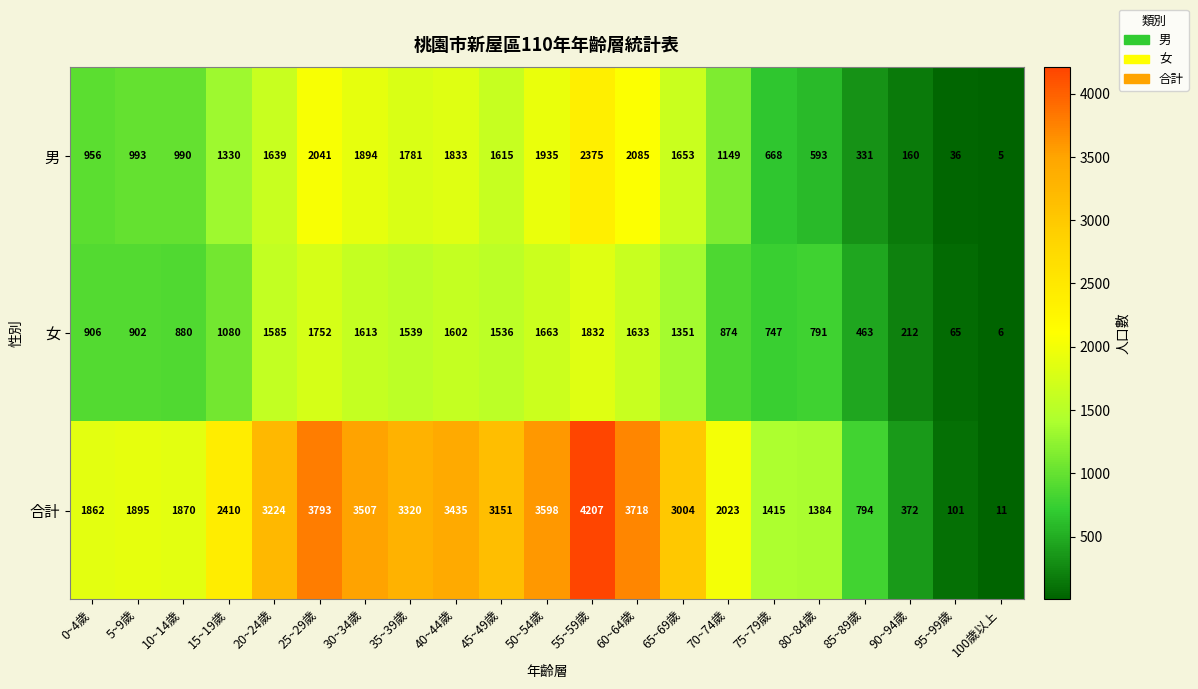

Between 60~64歲 and 65~69歲, which series saw the biggest shift?

合計